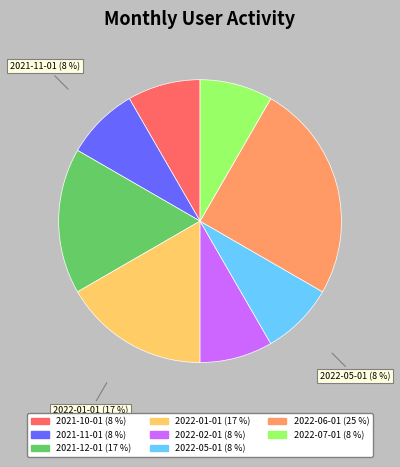

Approximately how many times larger is the value at 2022-07-01 compared to 2022-06-01?

0.3